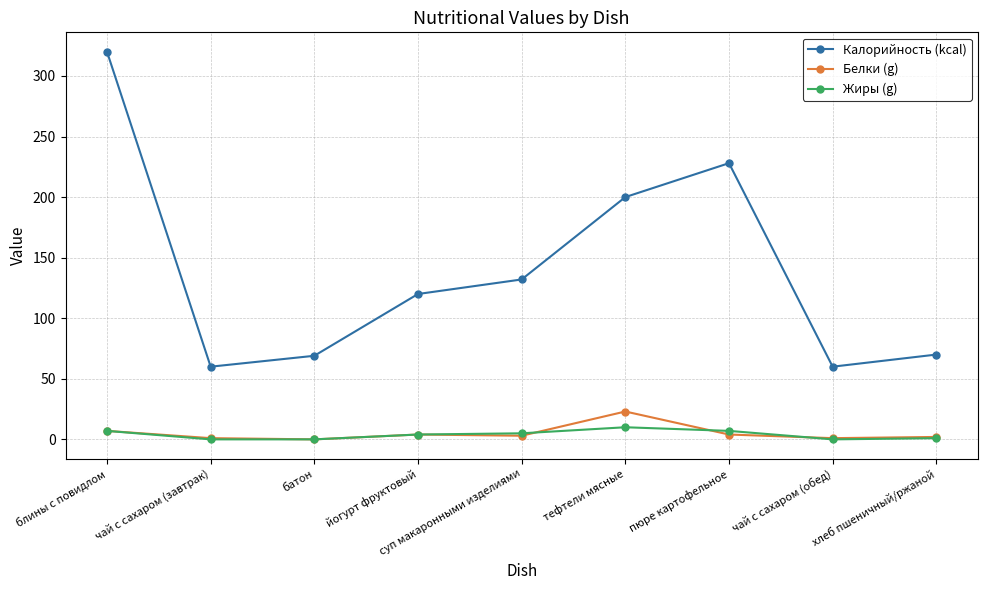

At how many categories does at least one series exceed 206?

2